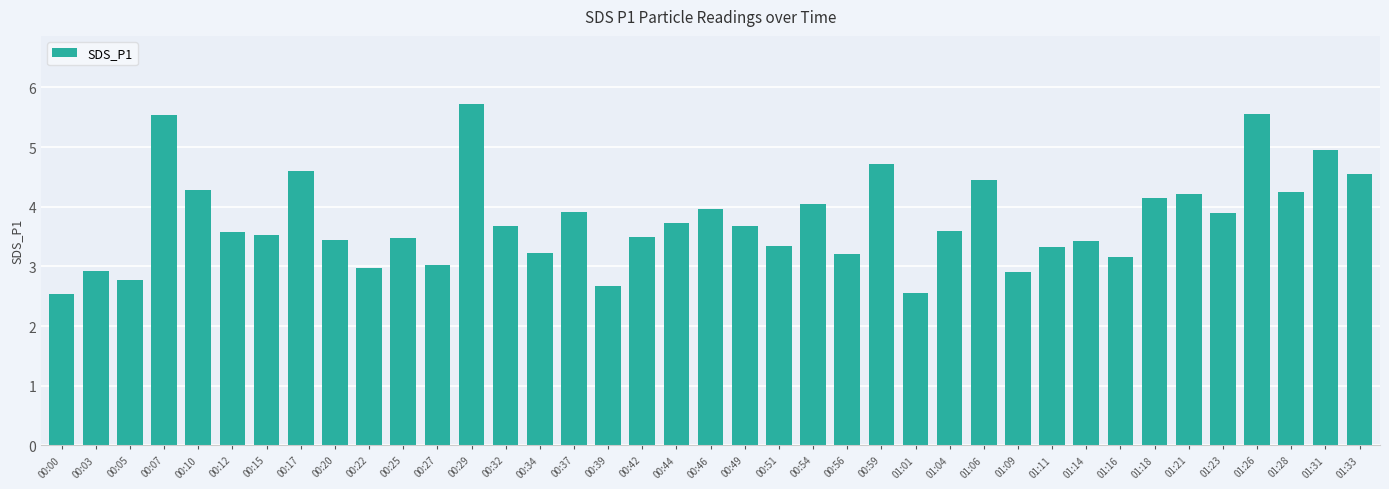

What is the sum of all values?

147.0